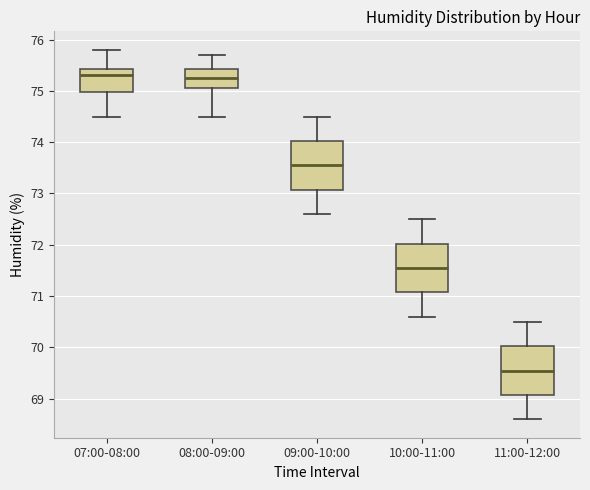

Reading left to right, transcribe this box plot: for each box, give where its median line is, the range the box spans, and where its two whiskers end, as read against the y-axis. The values are not printed on the chart, so give them approximately, as read against the axis.

07:00-08:00: median 75.3, box 75.0 to 75.4, whiskers 74.5 to 75.8
08:00-09:00: median 75.3, box 75.1 to 75.4, whiskers 74.5 to 75.7
09:00-10:00: median 73.6, box 73.1 to 74.0, whiskers 72.6 to 74.5
10:00-11:00: median 71.6, box 71.1 to 72.0, whiskers 70.6 to 72.5
11:00-12:00: median 69.6, box 69.1 to 70.0, whiskers 68.6 to 70.5